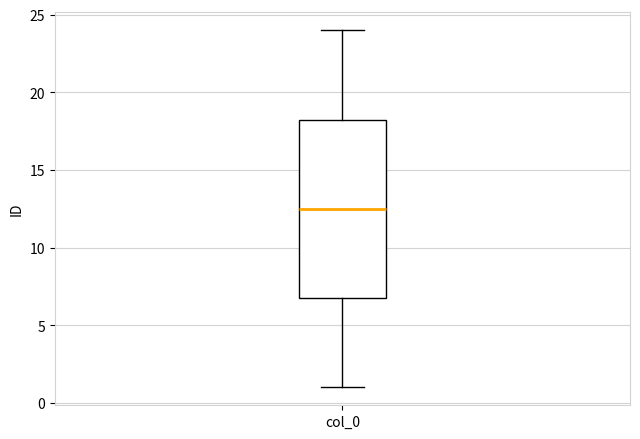

Read this box plot against the y-axis: the position of the median line, the range covered by the box, and the ends of both whiskers. The values are not printed on the chart, so give them approximately, as read against the axis.

median 12.5, box 7.0 to 18.5, whiskers 1.0 to 24.0